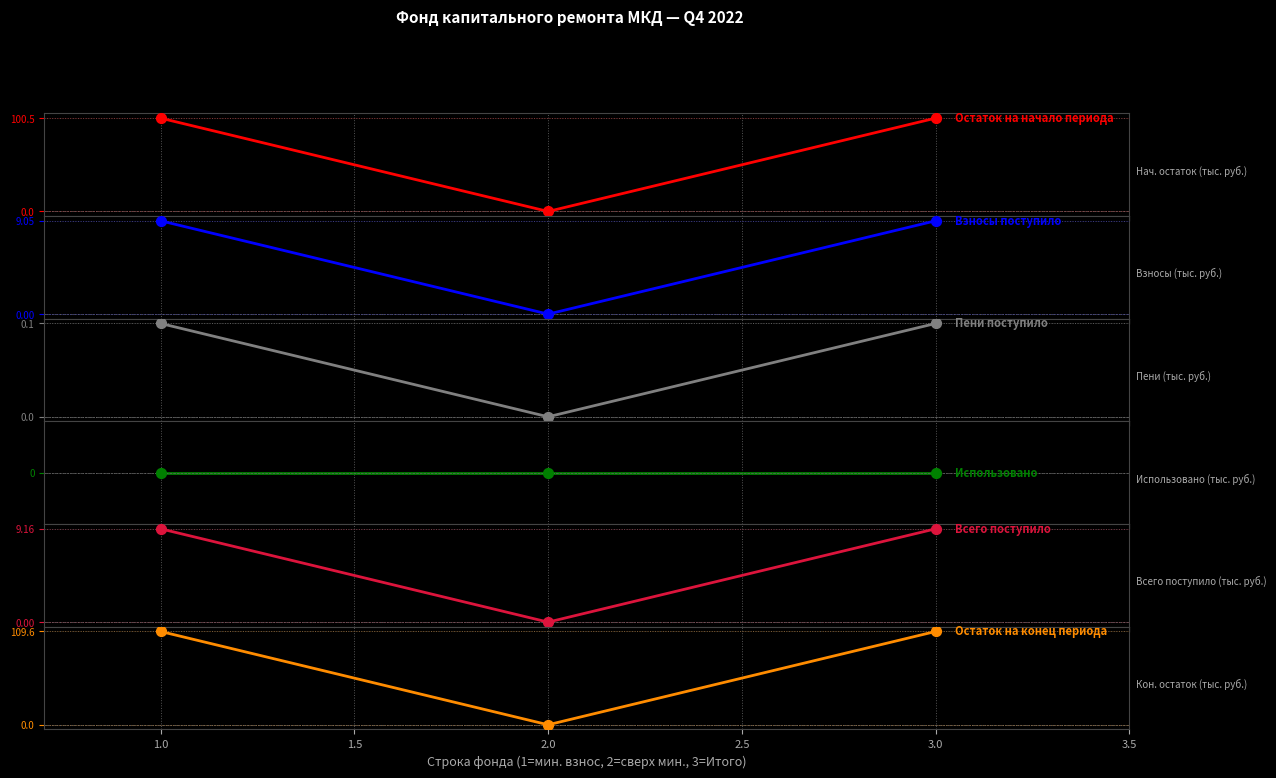

At how many categories does at least one series exceed 41?

2